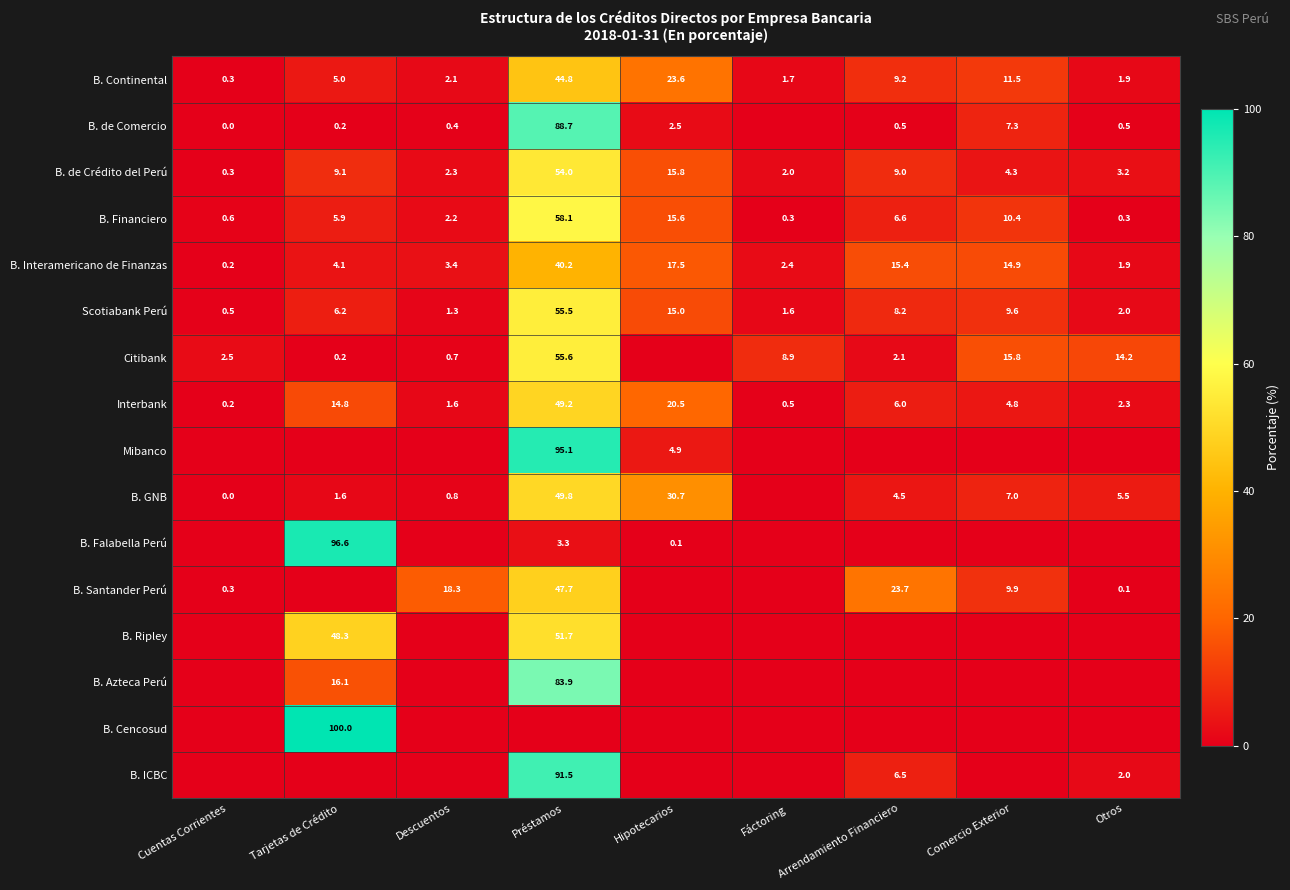

Is the value of B. Interamericano de Finanzas at Hipotecarios greater than the value of B. GNB at Comercio Exterior?

Yes